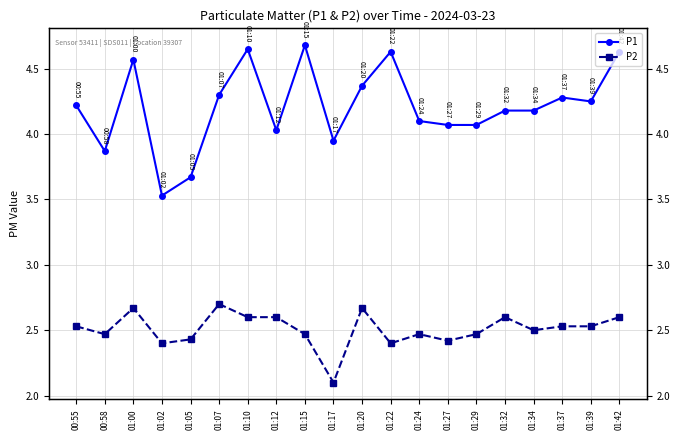

How many interior local valleys does the P2 series have?

6